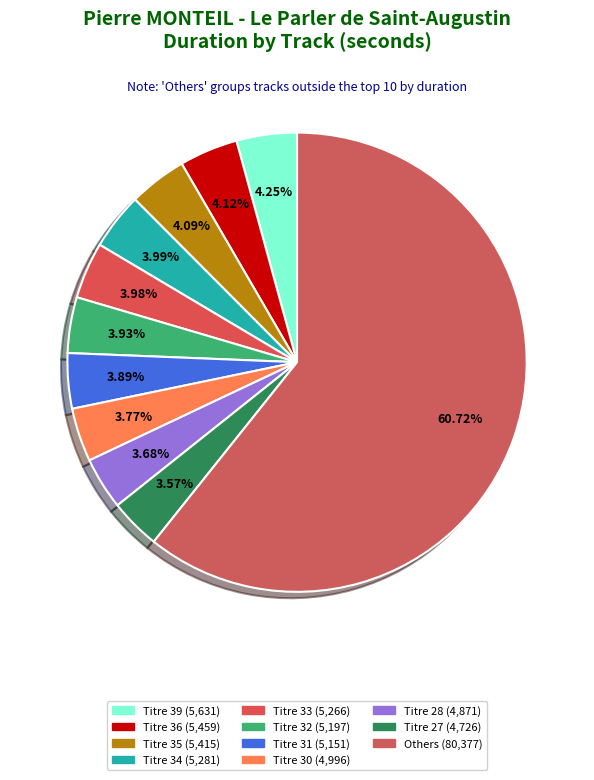

How many segments does this pie chart have?

11